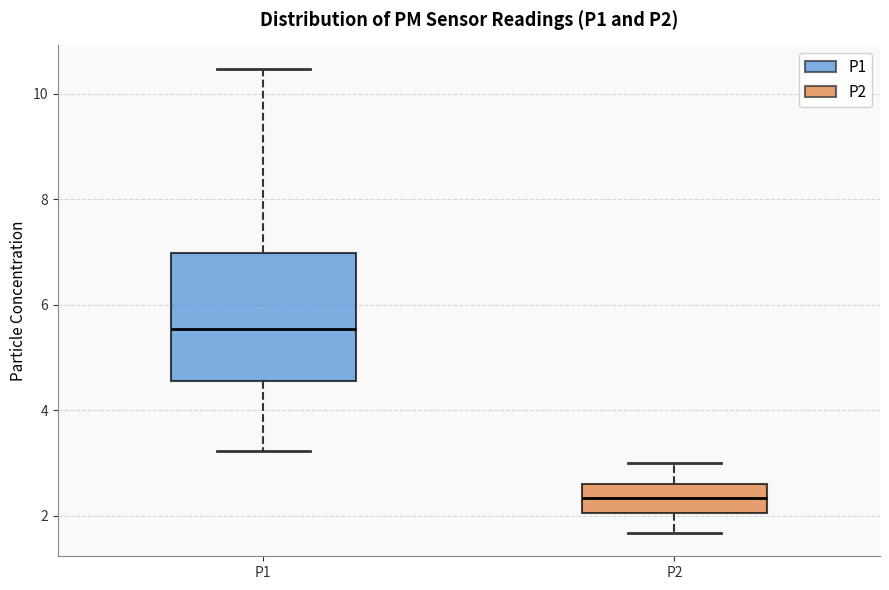

Reading left to right, read every box against the y-axis: the position of its median line, the range the box covers, and the ends of its whiskers. The values are not printed on the chart, so give them approximately, as read against the axis.

P1: median 5.6, box 4.6 to 7.0, whiskers 3.2 to 10.4
P2: median 2.4, box 2.0 to 2.6, whiskers 1.6 to 3.0